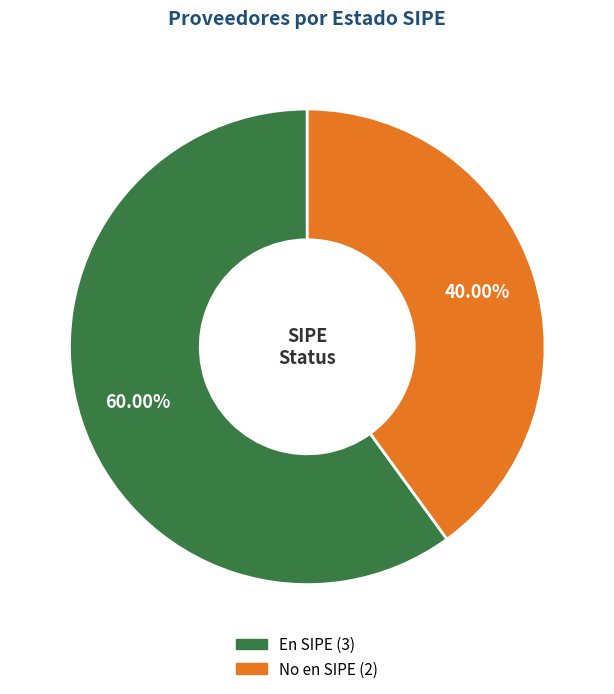

Is there a majority slice in this chart?

Yes